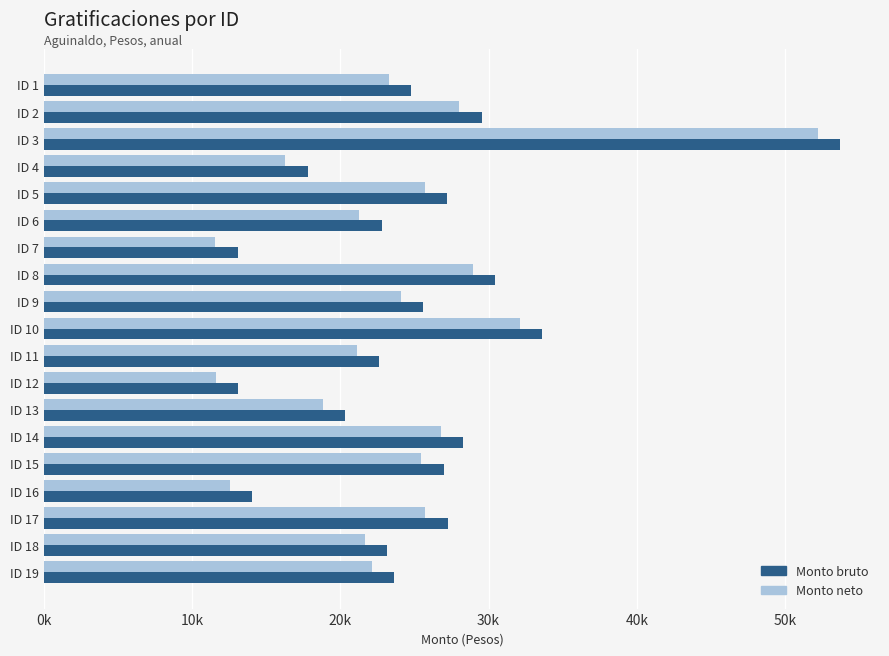

What are all the series names shown in the legend?

Monto bruto, Monto neto